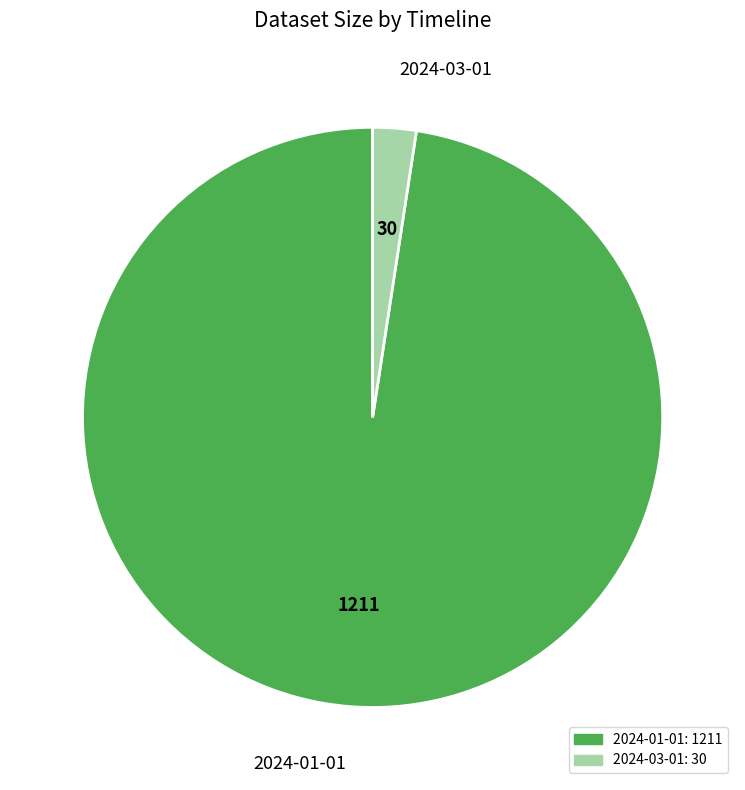

Do 2024-03-01 and 2024-01-01 together represent more than half of the pie?

Yes